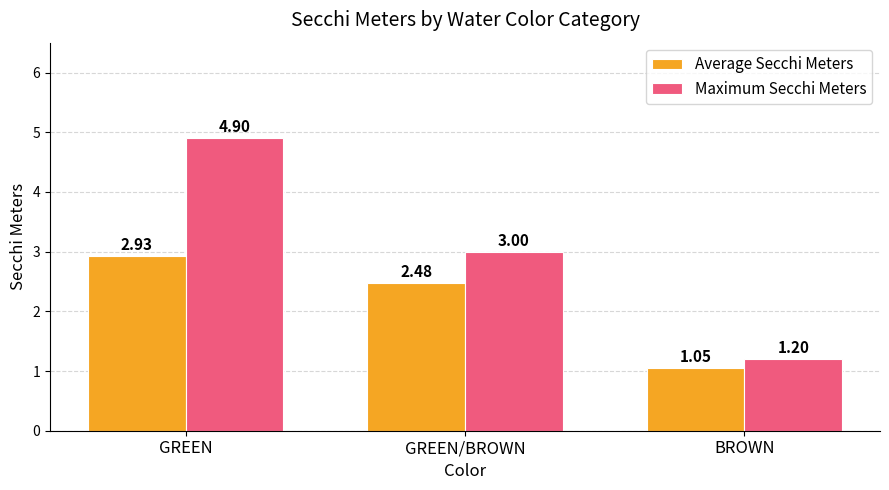

List the series in order of their overall mean, highest first.

Maximum Secchi Meters, Average Secchi Meters